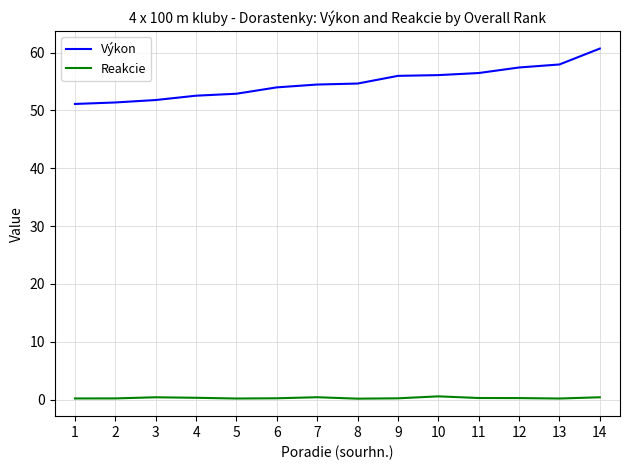

Count the number of data series in this chart.

2